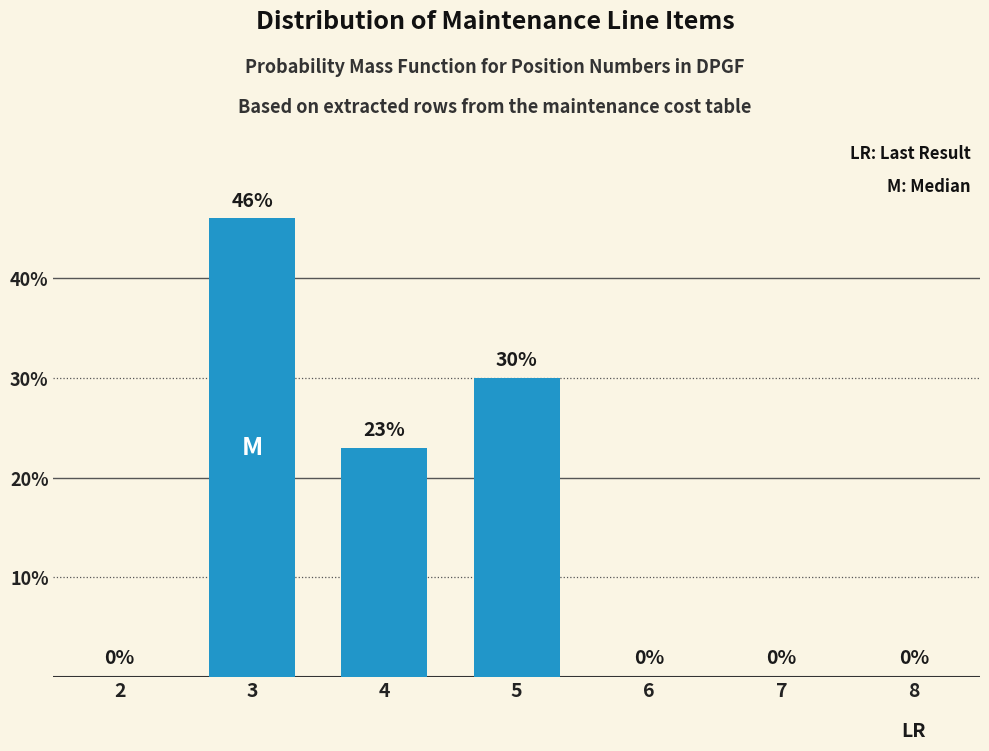

Reading right to left, extract all data points from this chart.

8=0	7=0	6=0	5=30	4=23	3=46	2=0